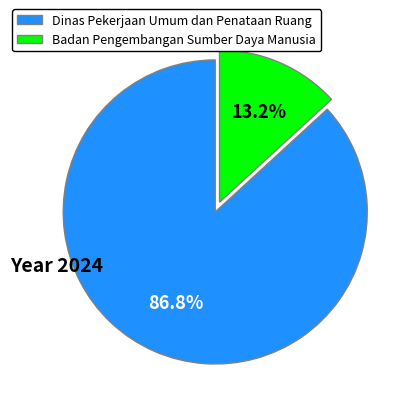

Which category has the smallest portion of the pie?

Badan Pengembangan Sumber Daya Manusia